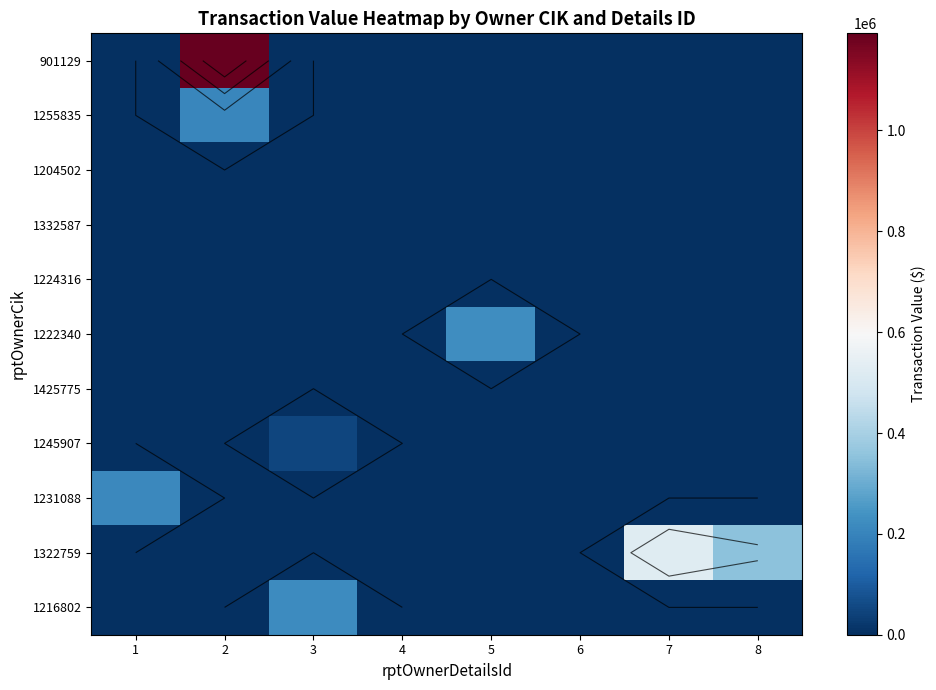

What is the difference between the highest and lowest values at 3?

223050